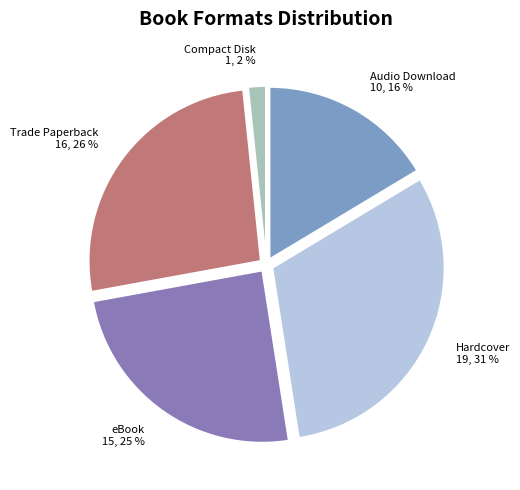

To the nearest percent, what is the combined percentage of Trade Paperback and Compact Disk?

28%